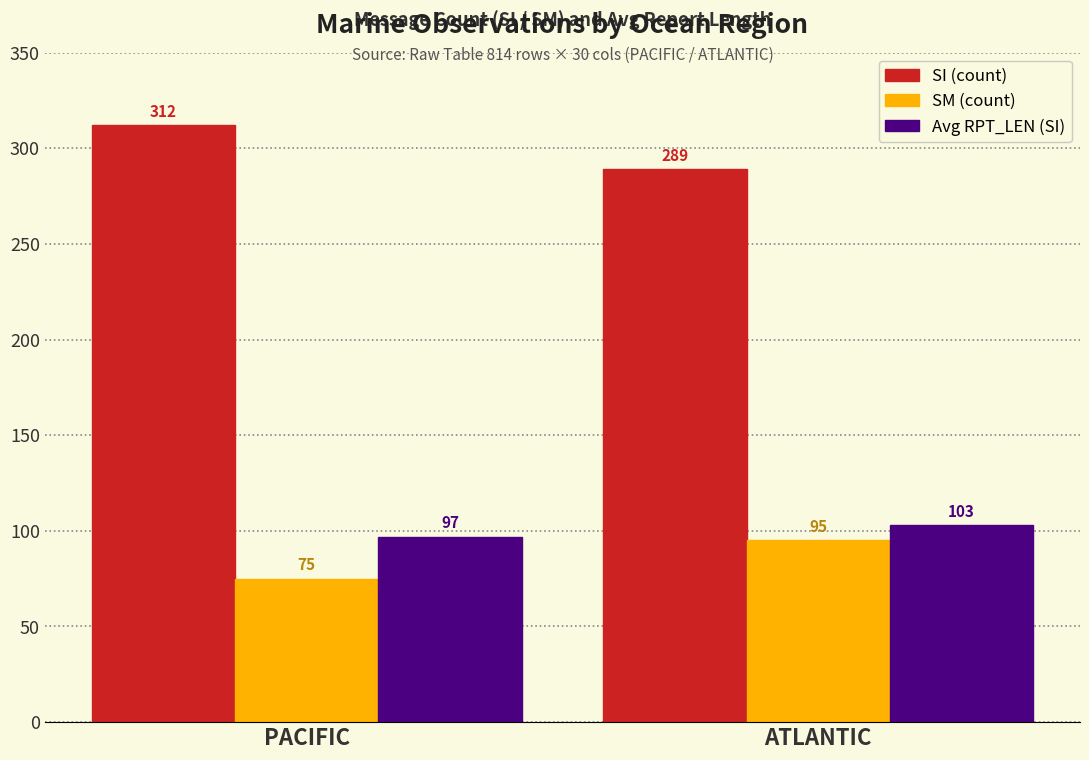

What are all the series names shown in the legend?

SI (count), SM (count), Avg RPT_LEN (SI)